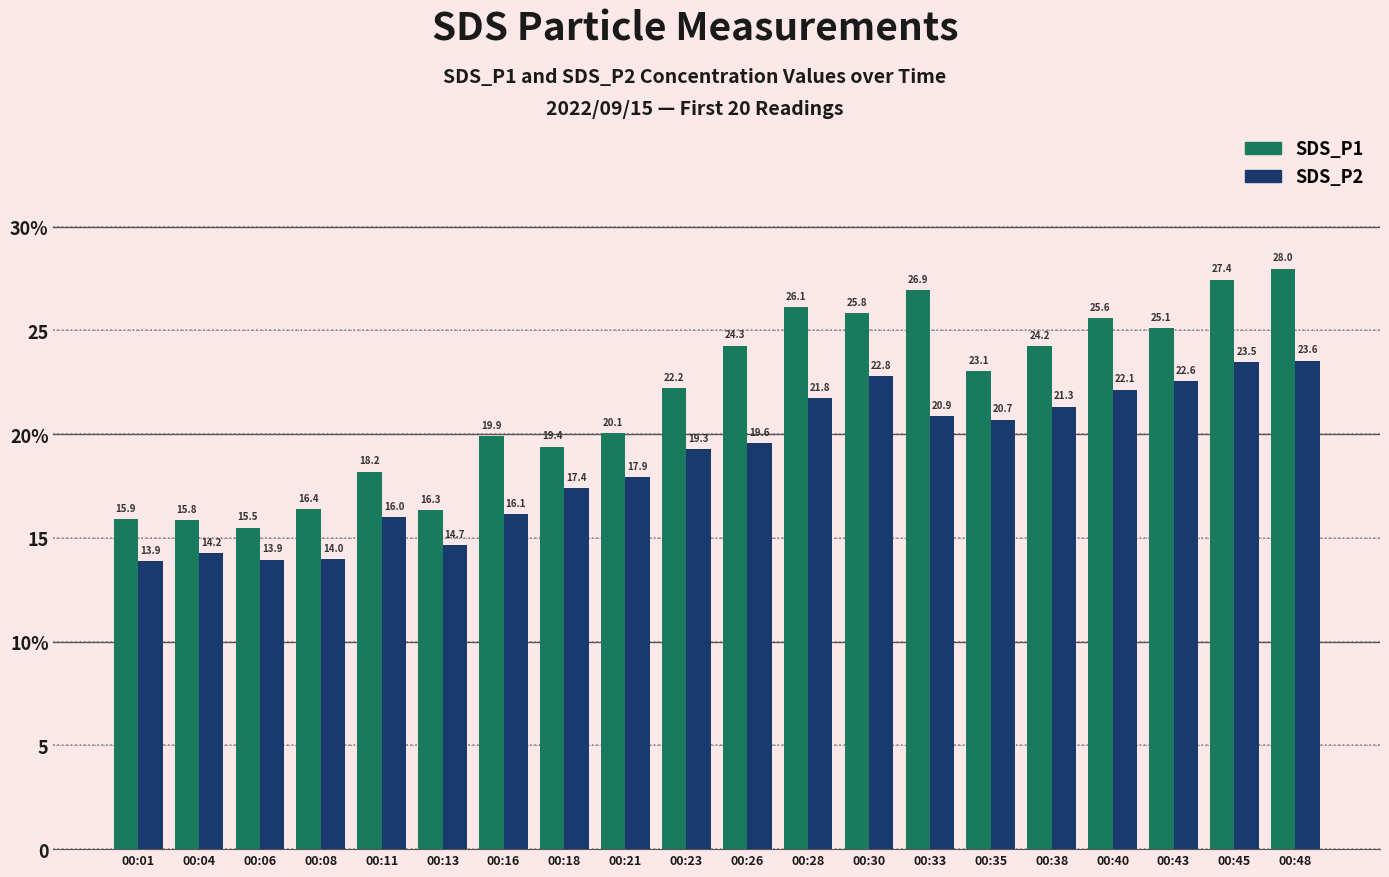

Reading left to right, what are all the values shown in this chart?

SDS_P1: 15.9	15.8	15.5	16.4	18.2	16.3	19.9	19.4	20.1	22.2	24.3	26.1	25.8	26.9	23.1	24.2	25.6	25.1	27.4	28.0
SDS_P2: 13.9	14.2	13.9	14.0	16.0	14.7	16.1	17.4	17.9	19.3	19.6	21.8	22.8	20.9	20.7	21.3	22.1	22.6	23.5	23.6